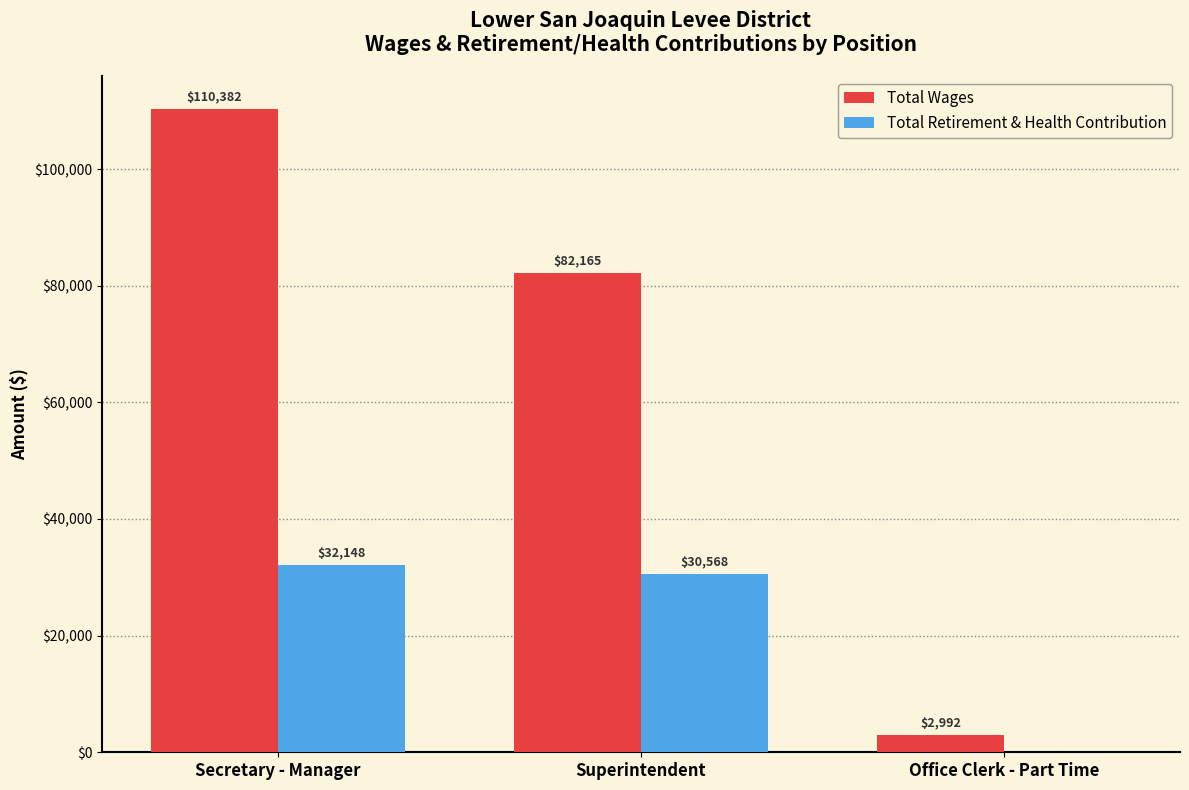

Which series has the largest total across all categories?

Total Wages